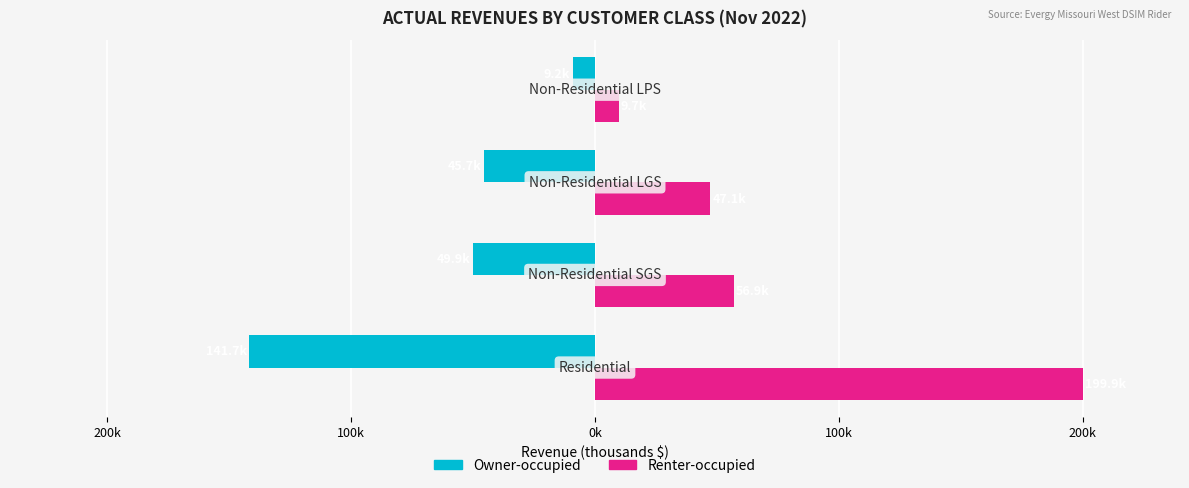

What are all the series names shown in the legend?

Owner-occupied, Renter-occupied